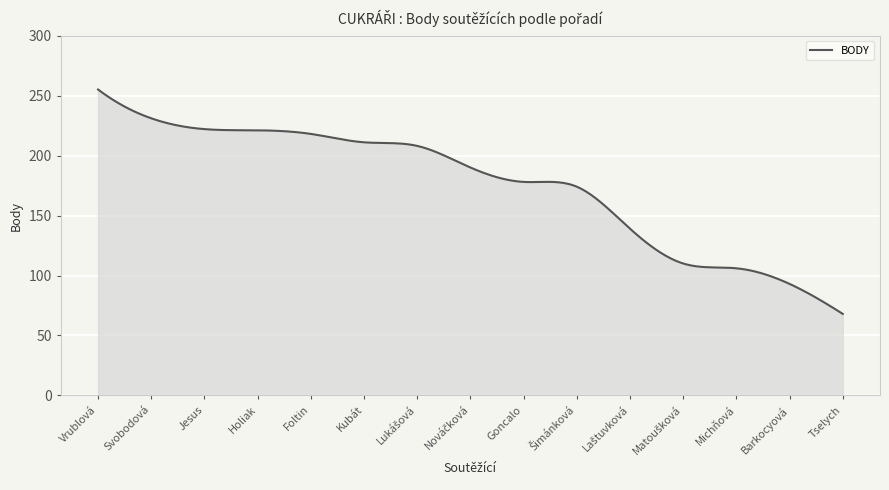

What is the difference between the maximum and minimum values?

187.0